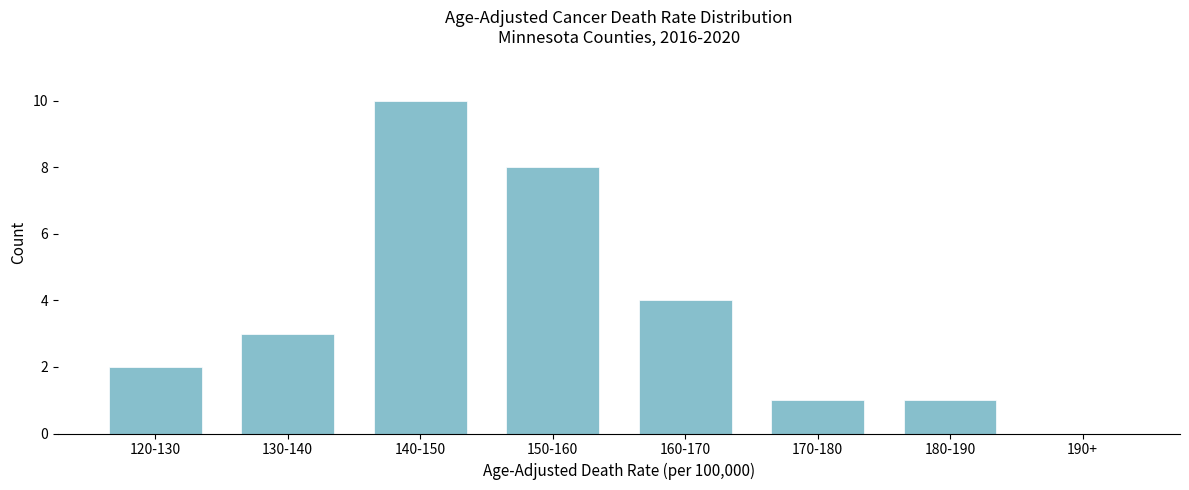

Reading left to right, list all the values displayed in this chart.

120-130=2	130-140=3	140-150=10	150-160=8	160-170=4	170-180=1	180-190=1	190+=0